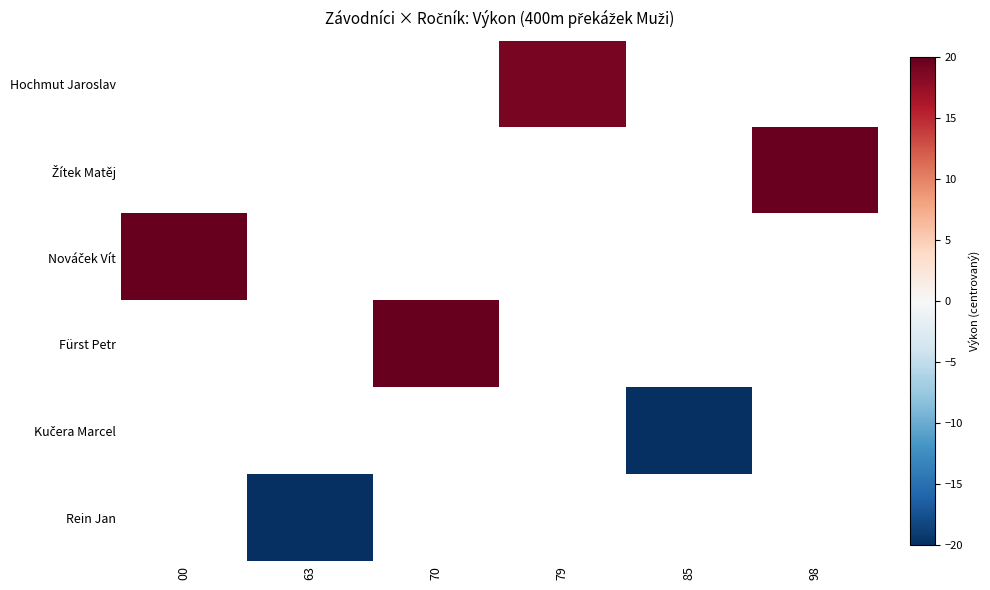

At which category does the chart reach its peak across all series?

70